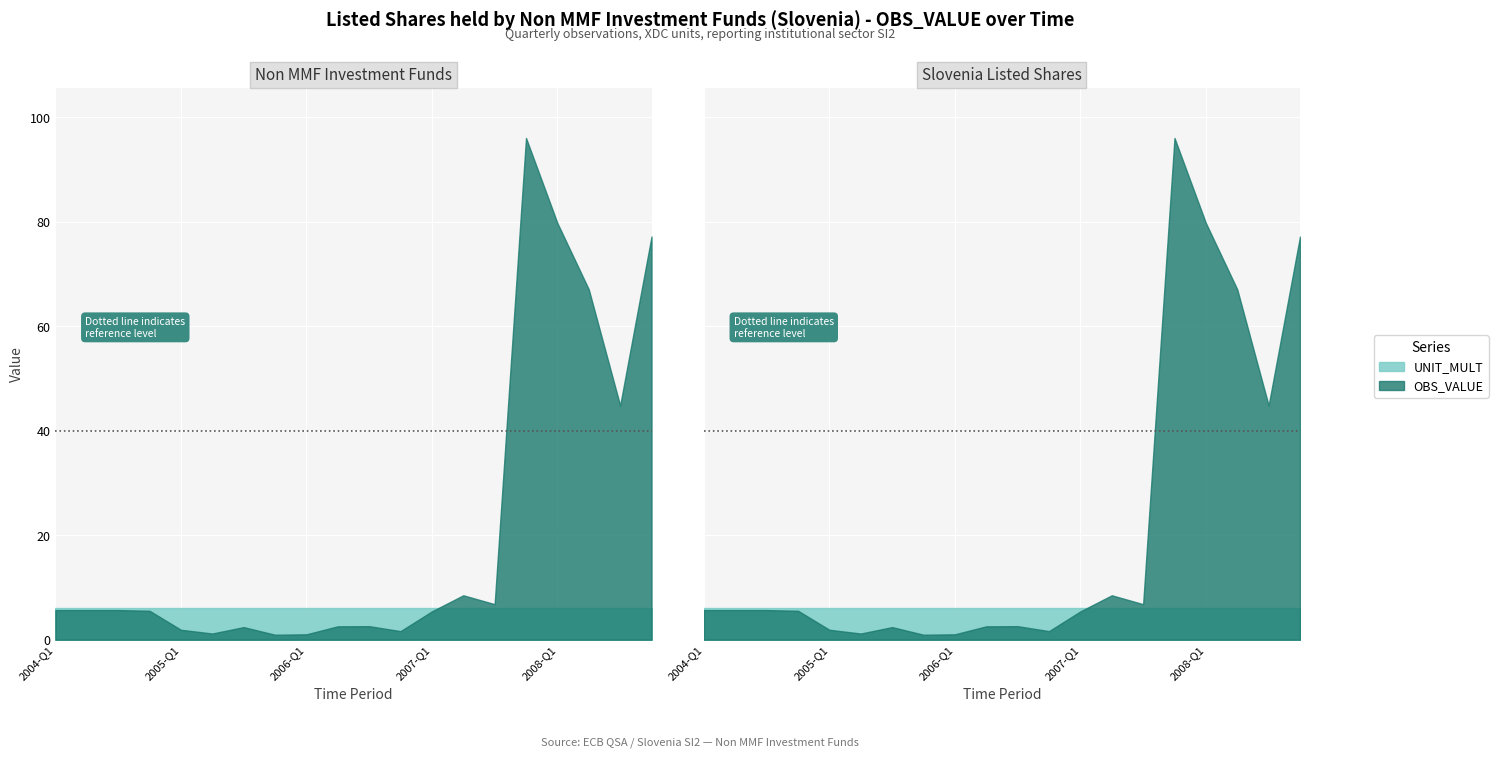

Which series has the widest spread of values?

OBS_VALUE